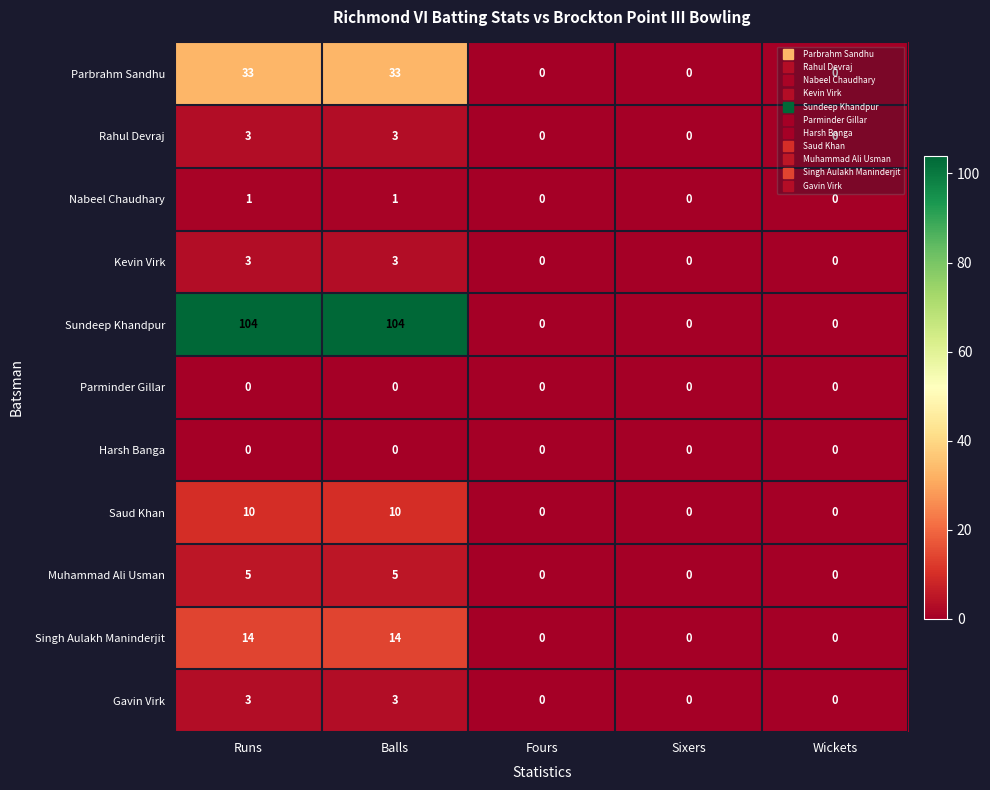

Which series has the widest spread of values?

Sundeep Khandpur